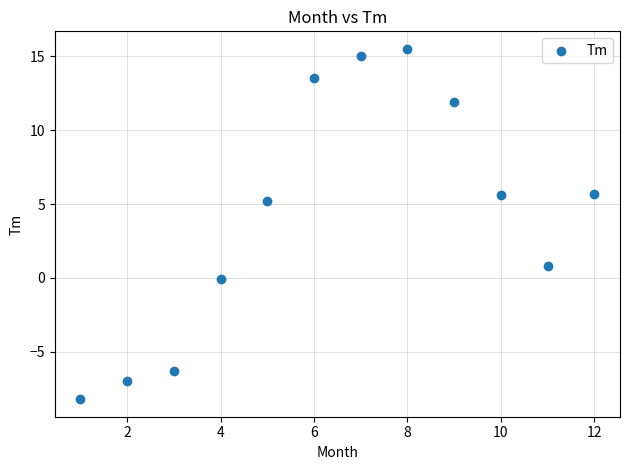

What is the average X value?

6.5